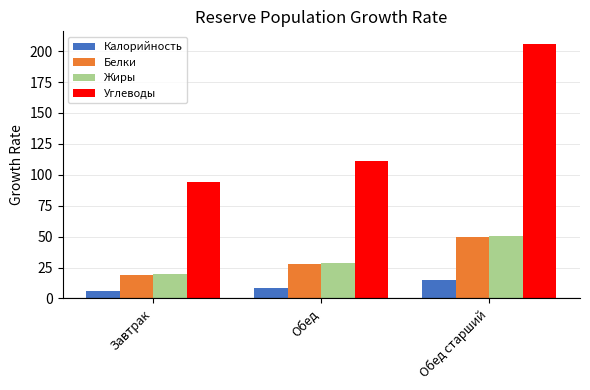

What is the spread (max minus min) of values at Обед старший?

190.7